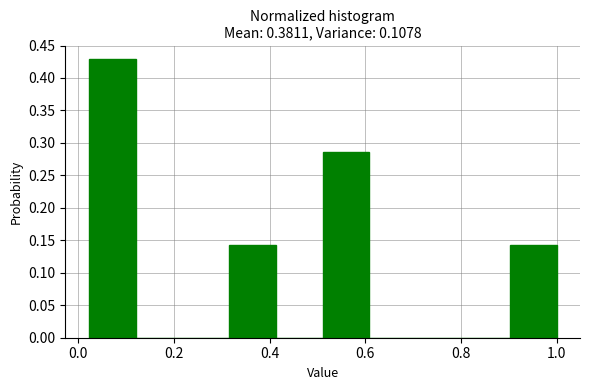

Reading left to right, transcribe this chart: for each bar, give the range it covers on the x-axis and its height. Neither the bar edges nor the heights are printed on the chart, so give them approximately, as read against the axes.

0.02 to 0.12: 0.430
0.12 to 0.22: 0
0.22 to 0.32: 0
0.32 to 0.42: 0.145
0.42 to 0.52: 0
0.52 to 0.60: 0.285
0.60 to 0.70: 0
0.70 to 0.80: 0
0.80 to 0.90: 0
0.90 to 1.00: 0.145